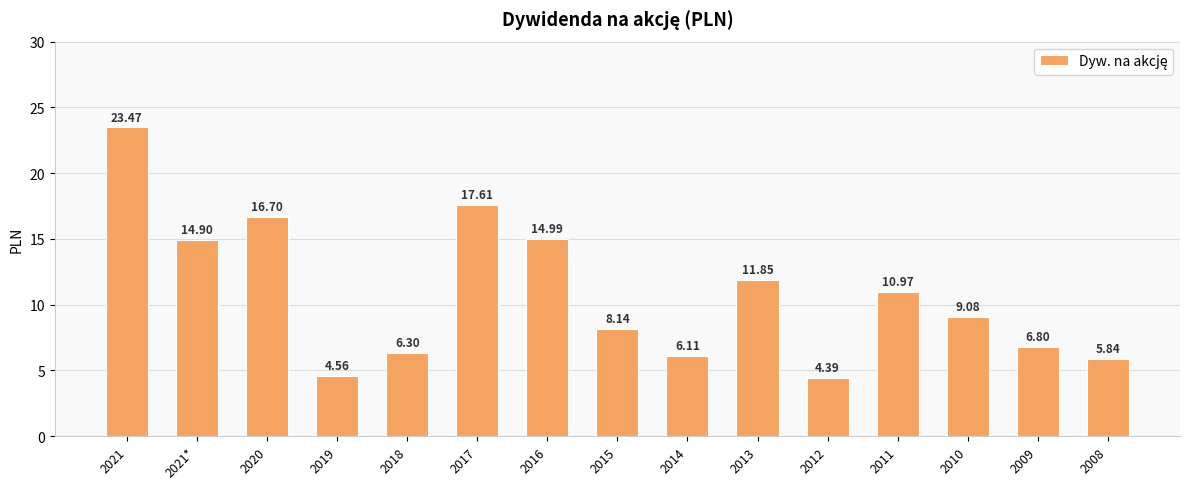

How many distinct data groups are displayed?

1